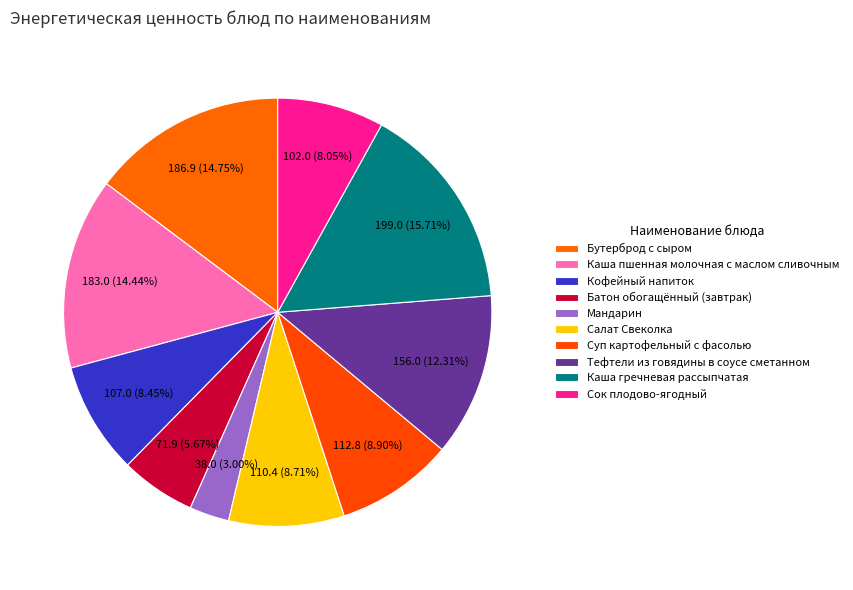

Count the number of slices in the pie.

10